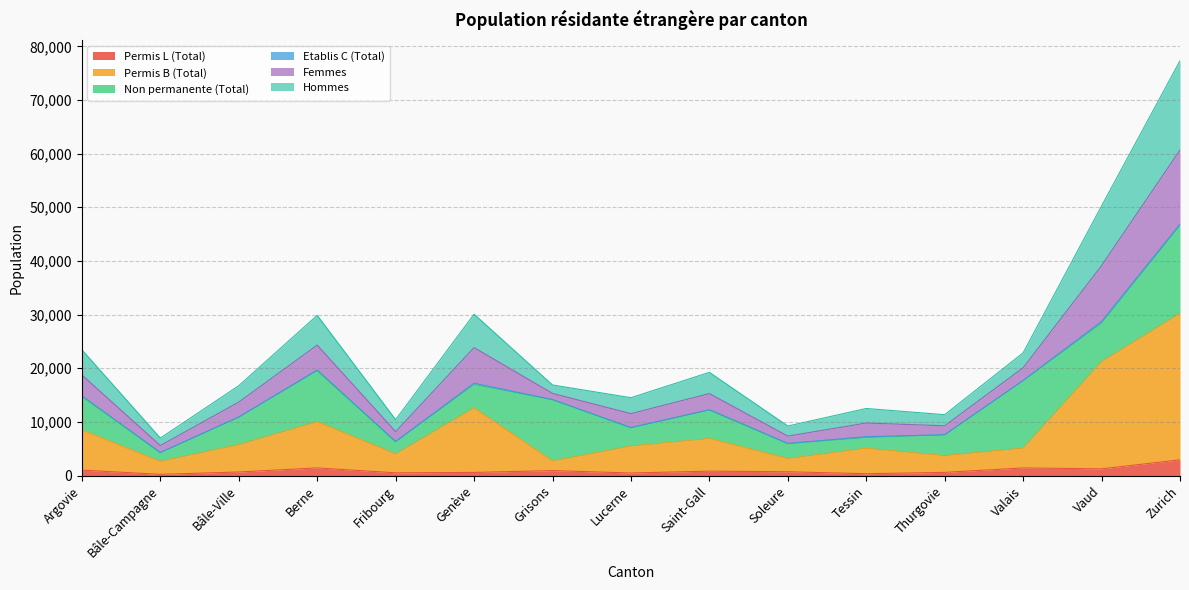

At which label does Hommes first exceed 16886?

Argovie